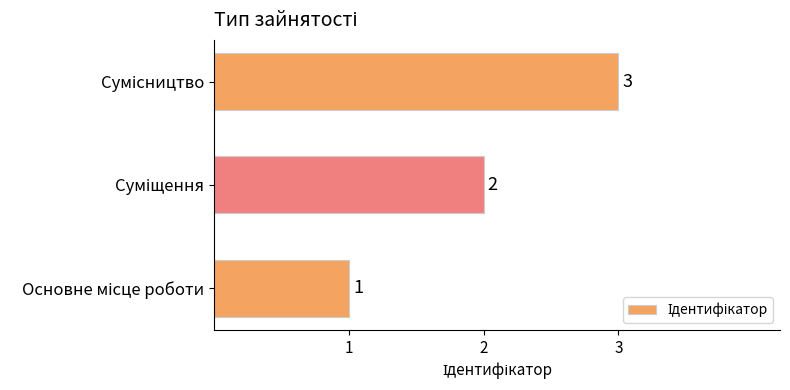

Does the chart contain stacked bars?

No